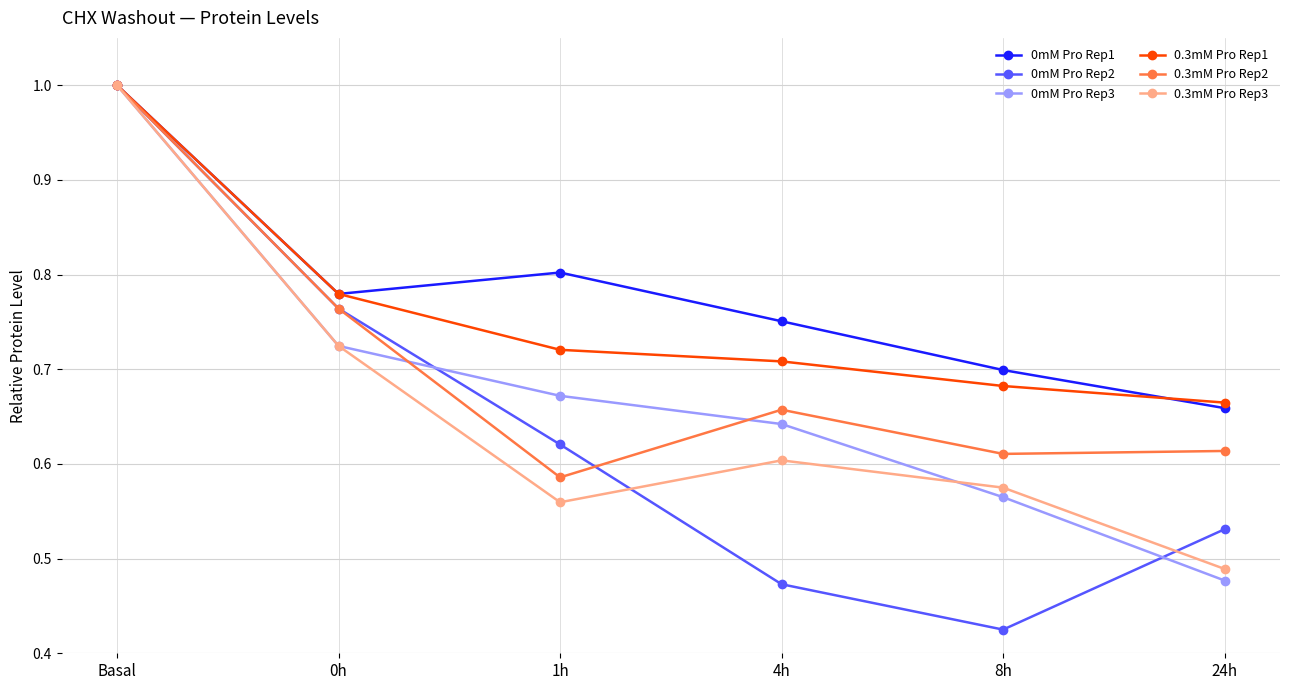

The value of 0.3mM Pro Rep1 at Basal is 1.0. True or false?

True